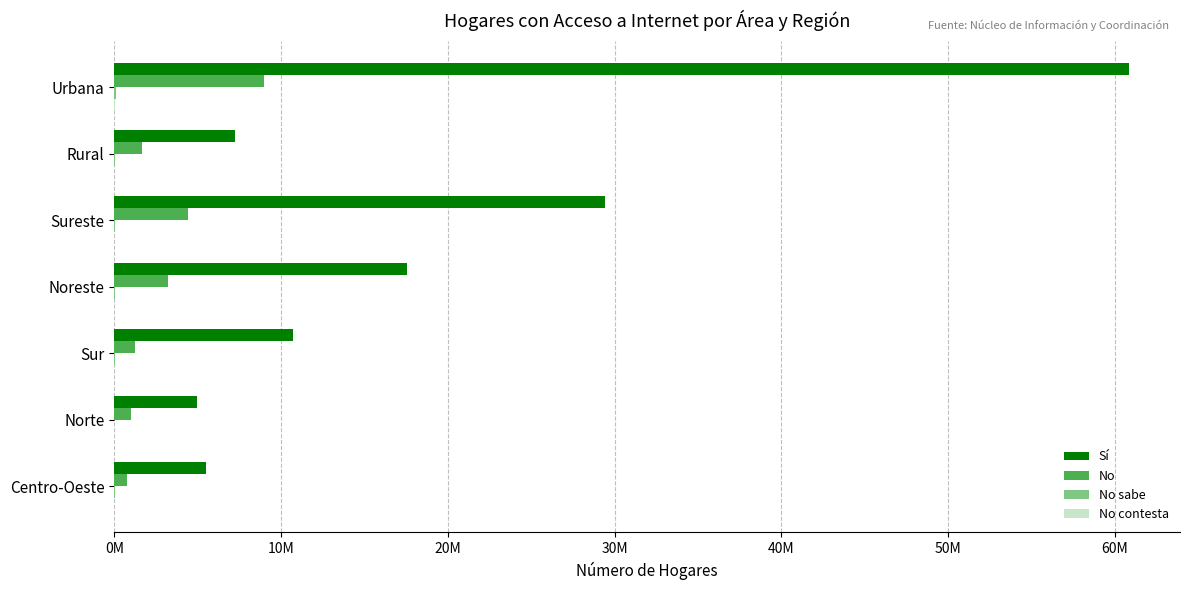

What position from the left is Norte?

6